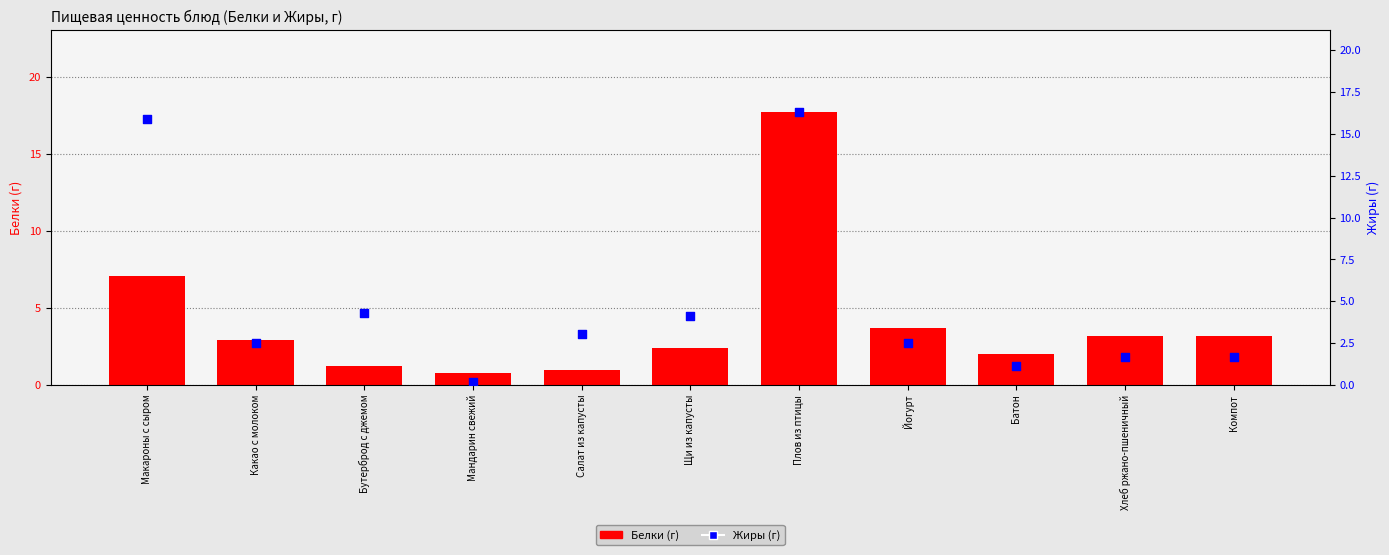

At which category is the sum across all series the highest?

Плов из птицы